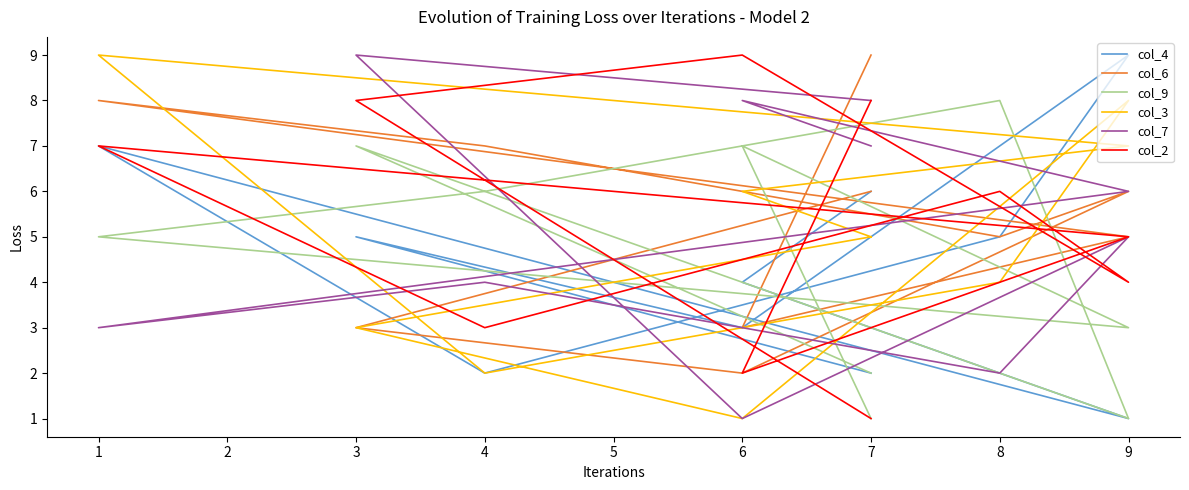

In col_4, how many points are lower than both neighbors (excluding endpoints)?

3